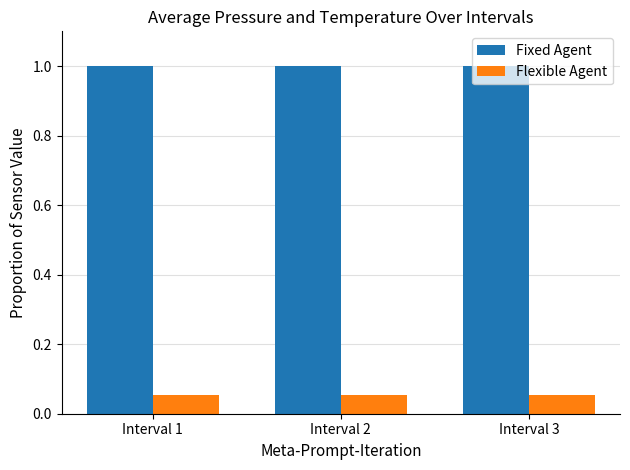

What is the greatest value displayed?

1.0